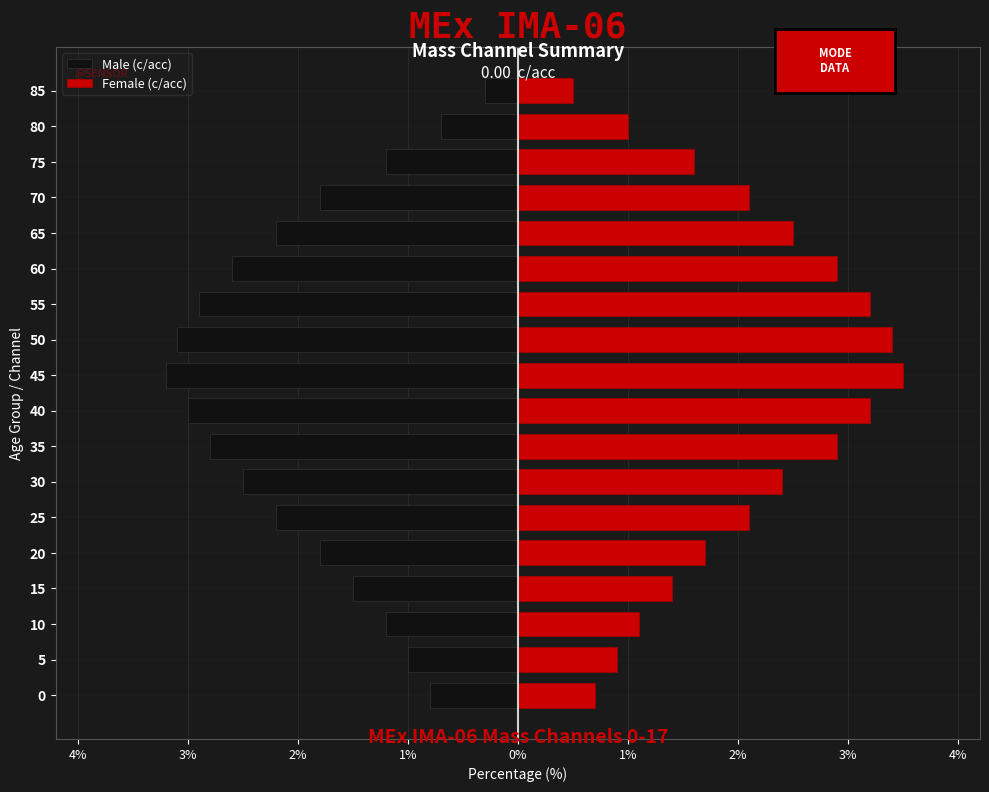

What is the total value across all series at 10?

-0.1